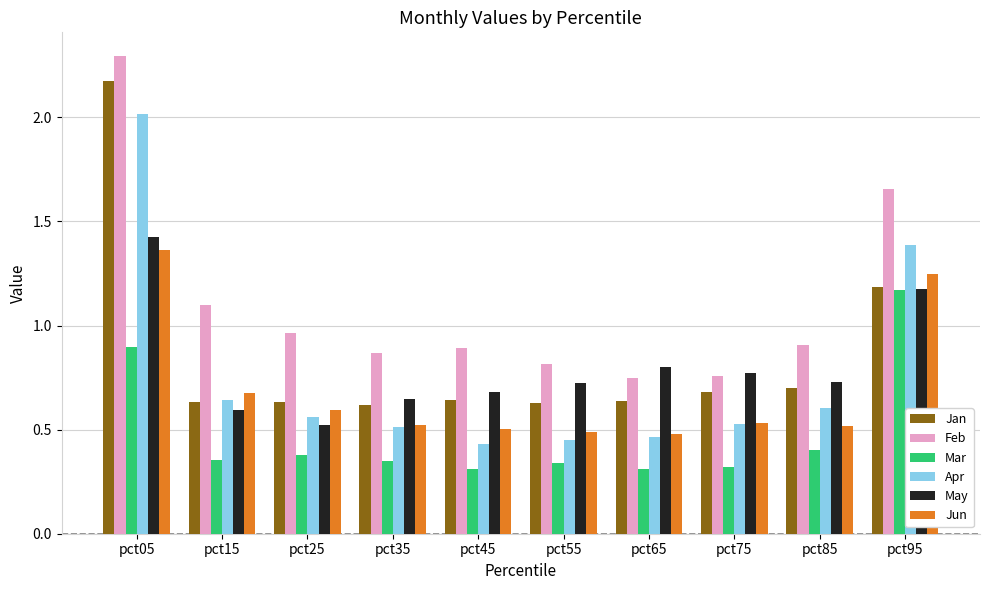

What is the greatest value displayed?

2.3